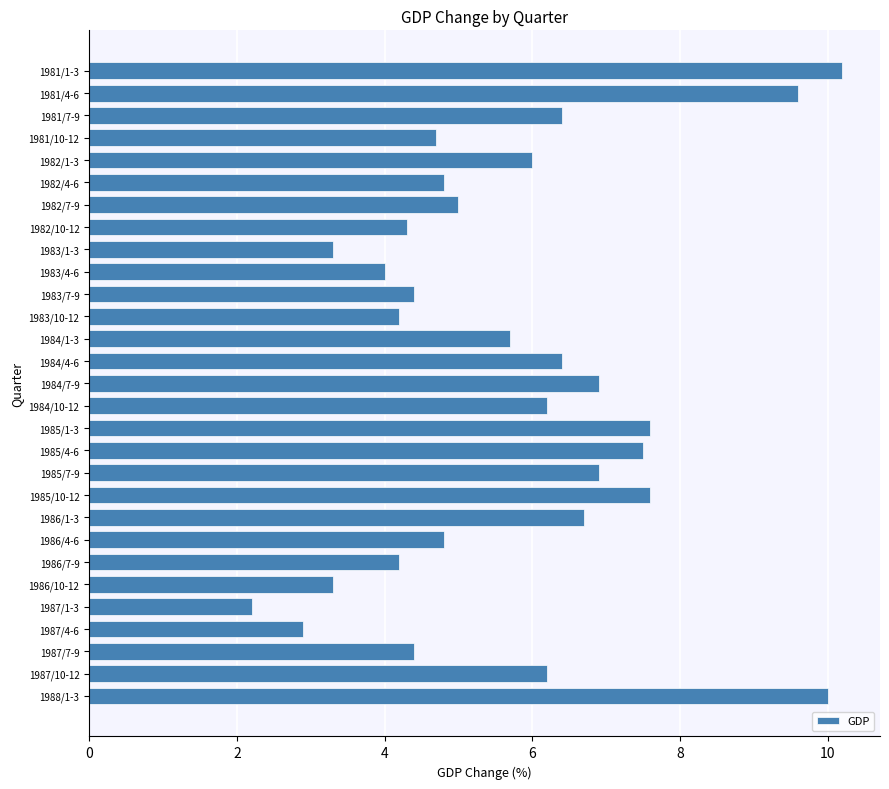

The chart shows a value of 4.2 at 1986/7-9. True or false?

True